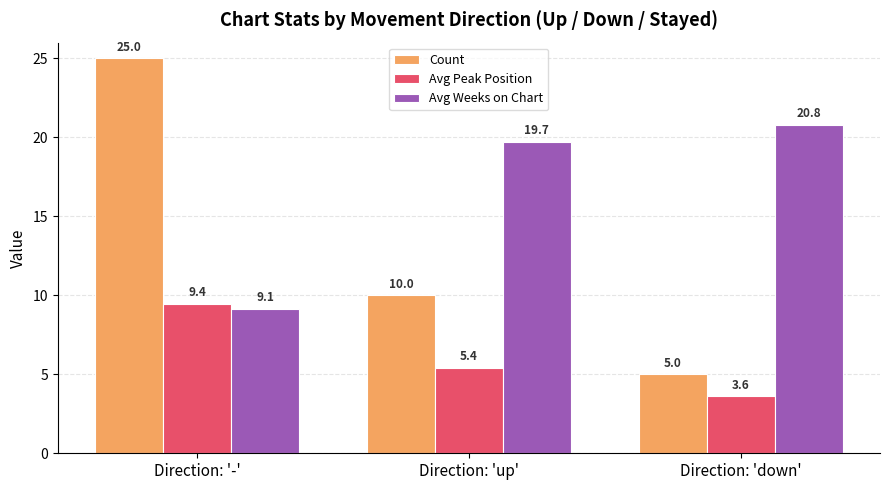

At which category is the sum across all series the highest?

Direction: '-'